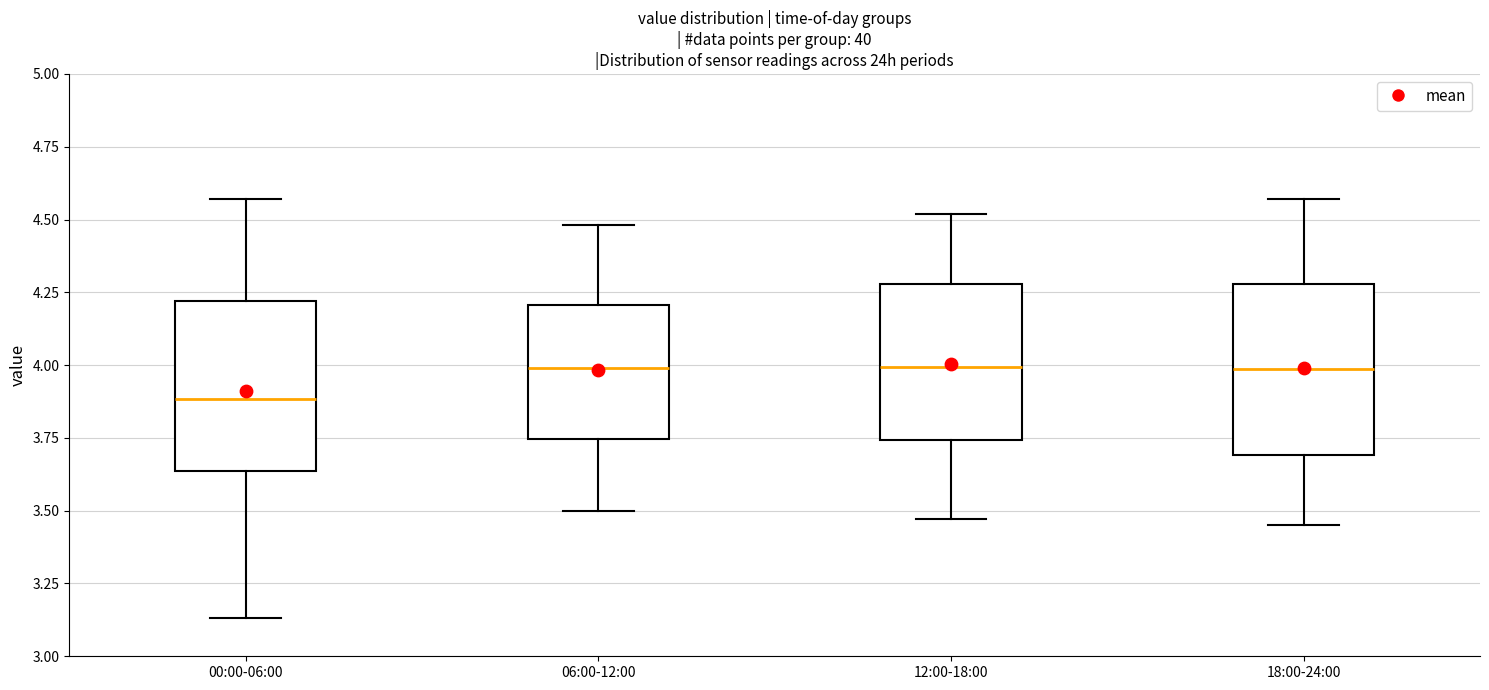

Which box's median line is the lowest?

00:00-06:00